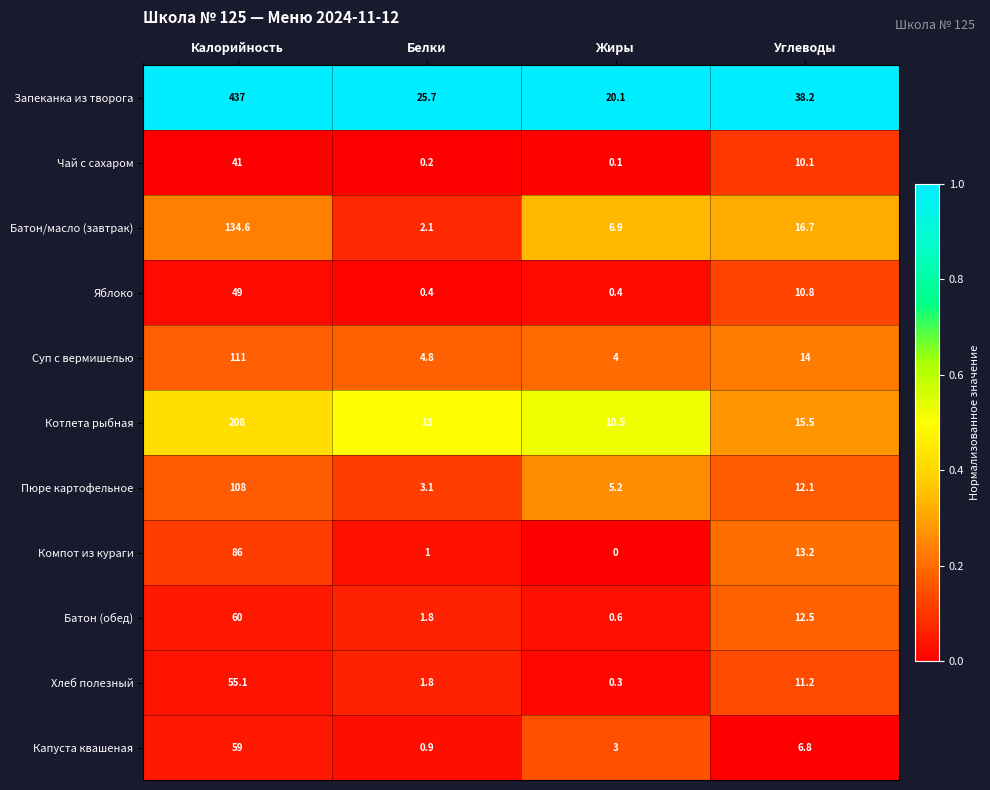

The value of Котлета рыбная at Белки is 6.4. True or false?

False